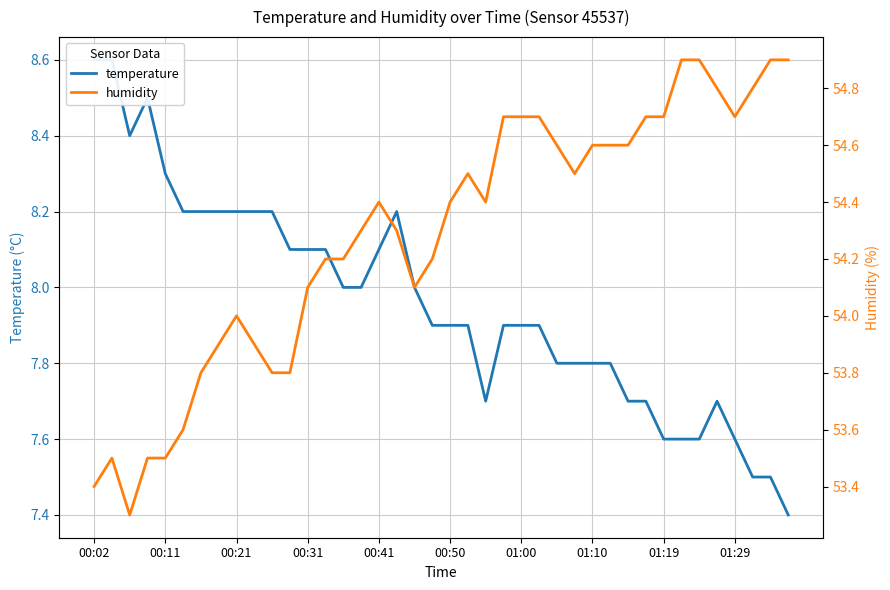

True or false: humidity has a value of 11.8 at 00:41.

False